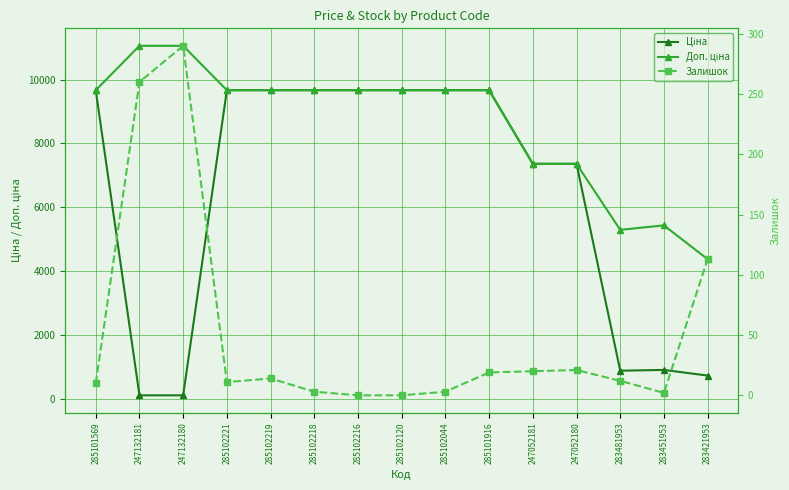

Rank the series by their maximum value, from lowest to highest.

Залишок, Ціна, Доп. ціна